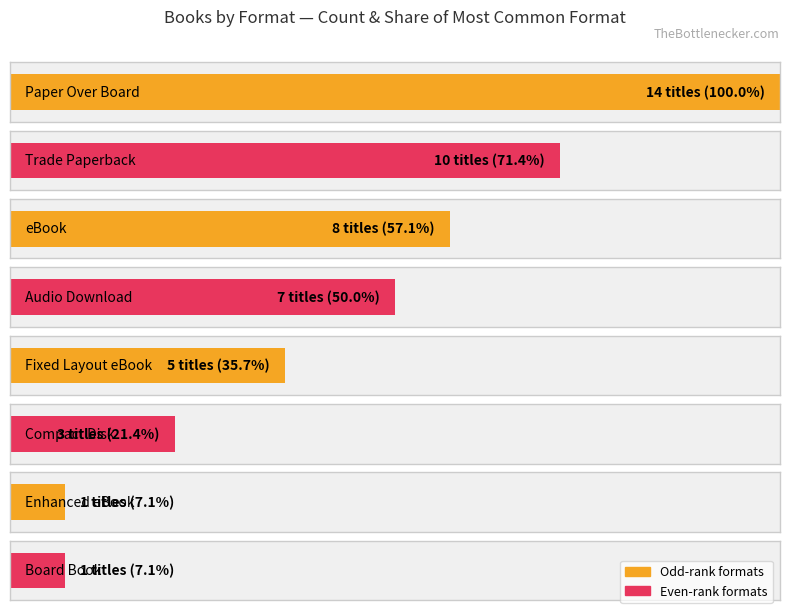

Which has a higher value, Fixed Layout eBook or Compact Disk?

Fixed Layout eBook